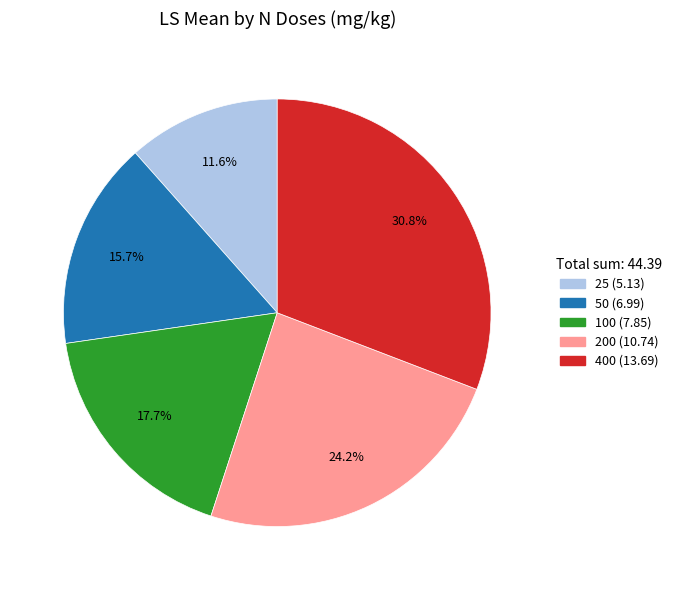

How many segments does this pie chart have?

5